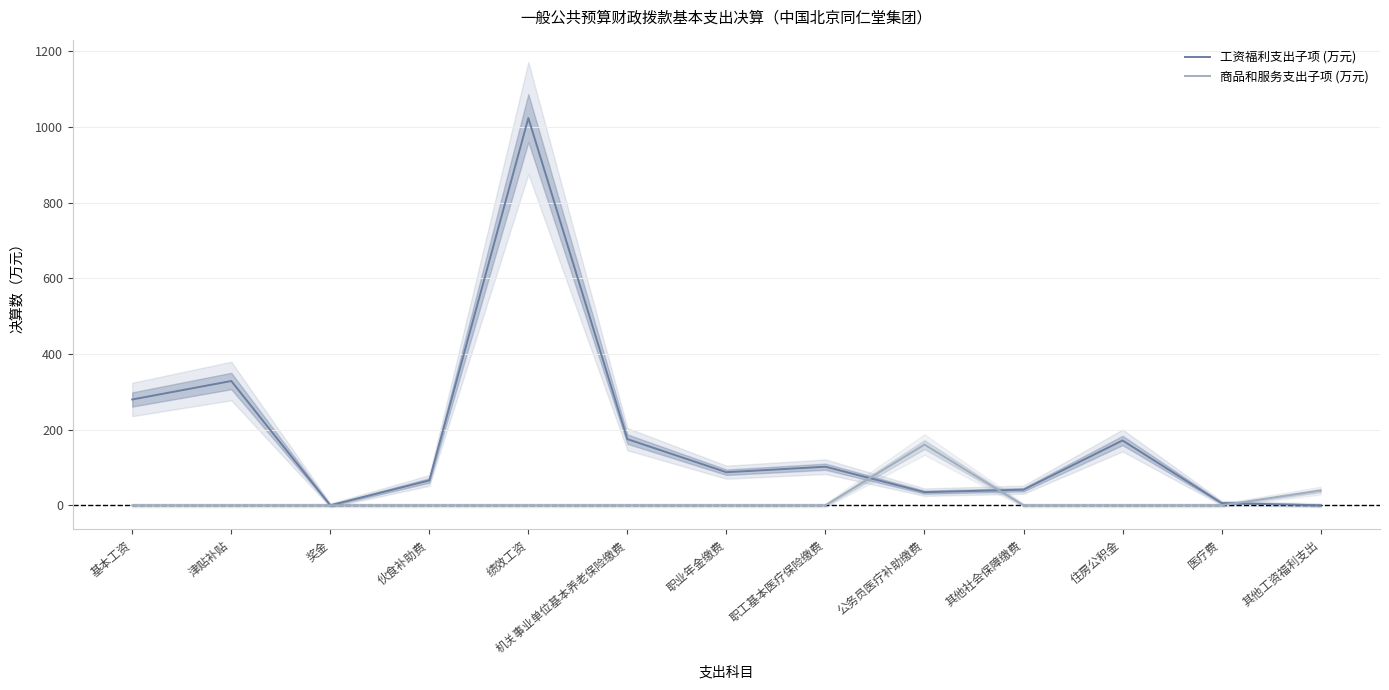

The value of 商品和服务支出子项 (万元) at 其他工资福利支出 is 39.0. True or false?

True